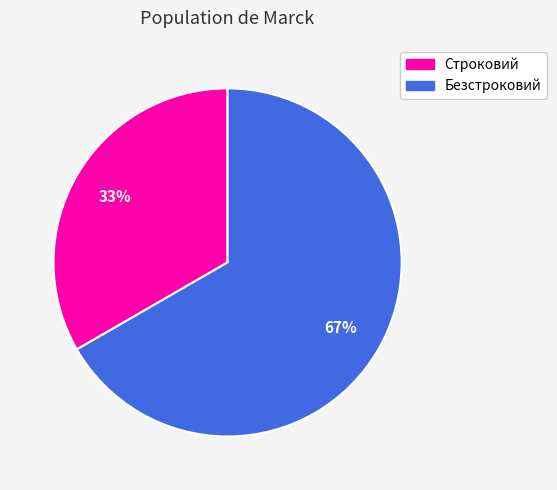

Which category has the biggest portion of the pie?

Безстроковий